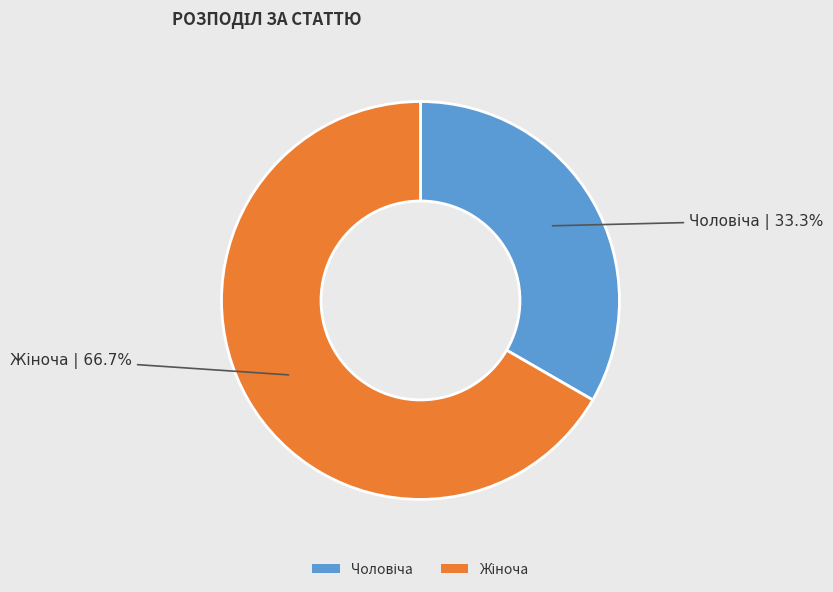

How many segments does this pie chart have?

2